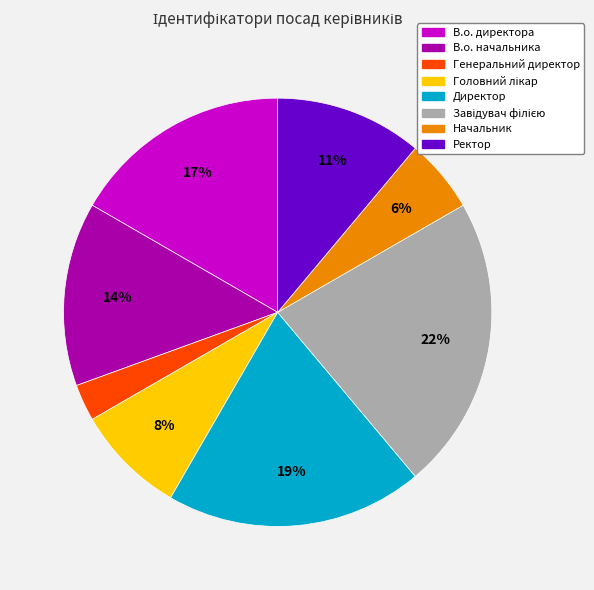

Is the sum of Генеральний директор and В.о. начальника greater than half?

No